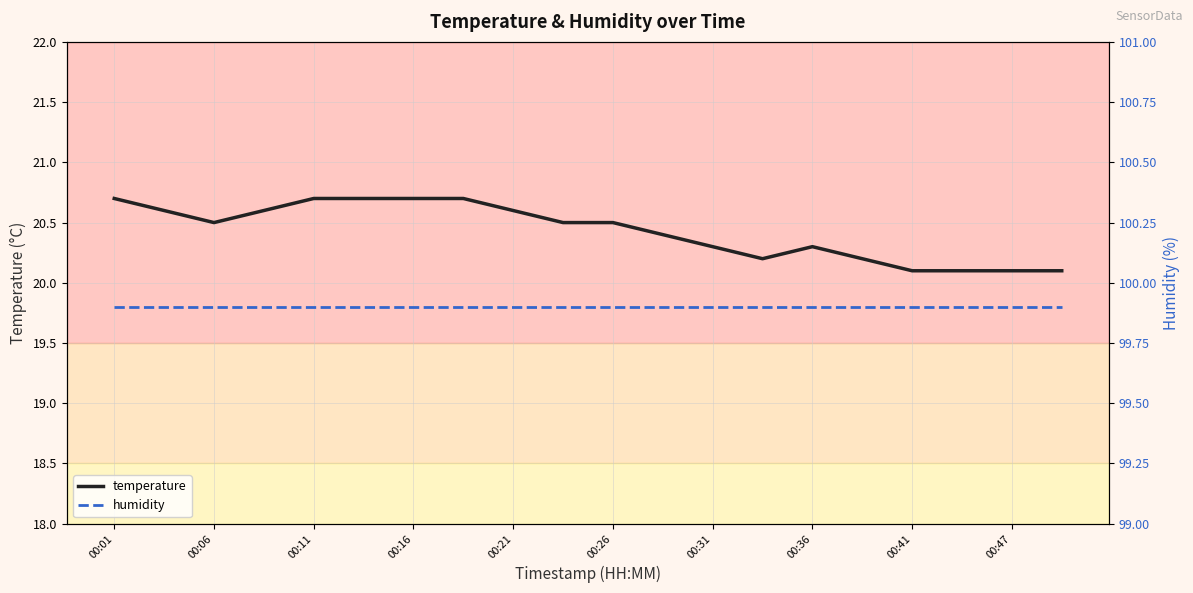

The value of temperature at 00:31 is 36.1. True or false?

False